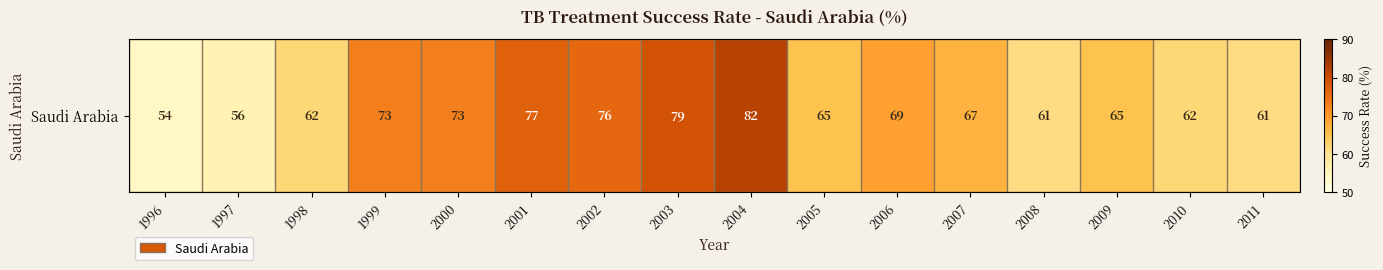

At which label does the data first exceed 67?

1999